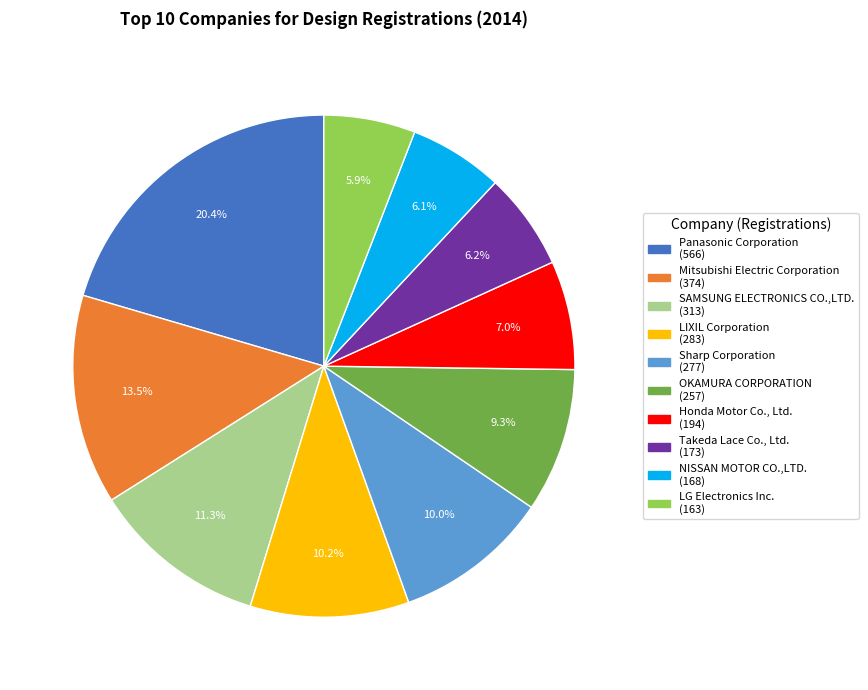

To the nearest percent, what is the average slice percentage?

10%